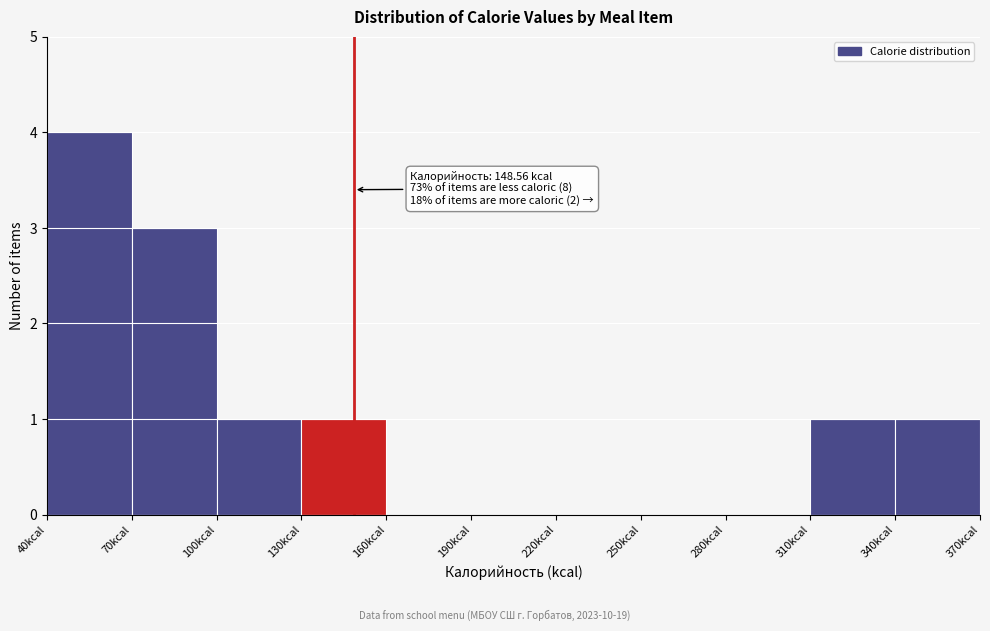

Which range on the x-axis has the tallest bar?

40 to 70